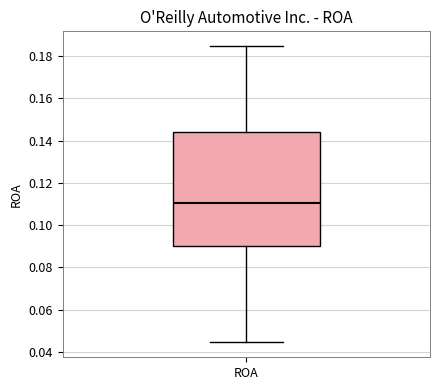

Read this box plot against the y-axis: the position of the median line, the range covered by the box, and the ends of both whiskers. The values are not printed on the chart, so give them approximately, as read against the axis.

median 0.110, box 0.090 to 0.144, whiskers 0.044 to 0.184